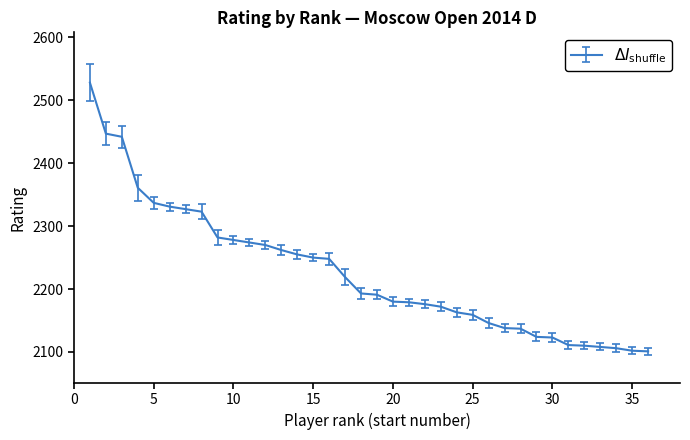

What is the maximum value shown in the chart?

2528